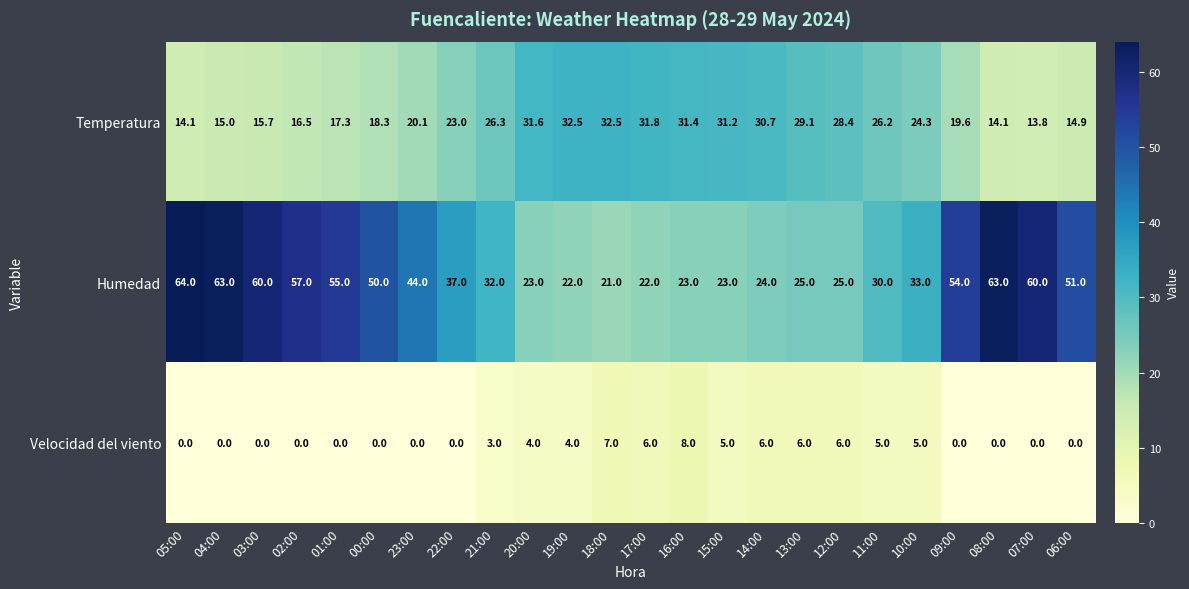

How many data points in Humedad are less than 37?

12